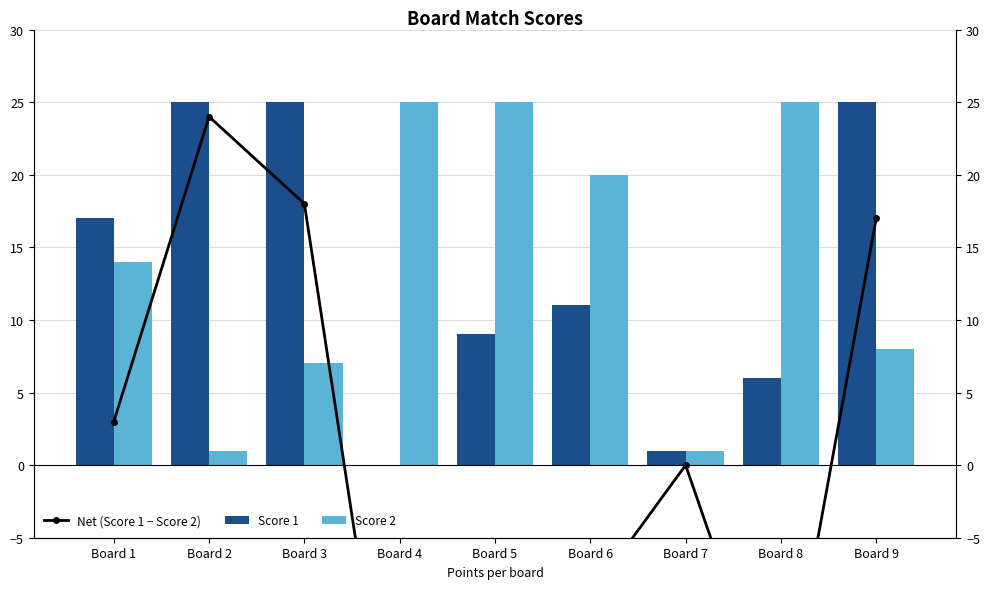

Are the bars grouped side by side (vs. stacked)?

Yes